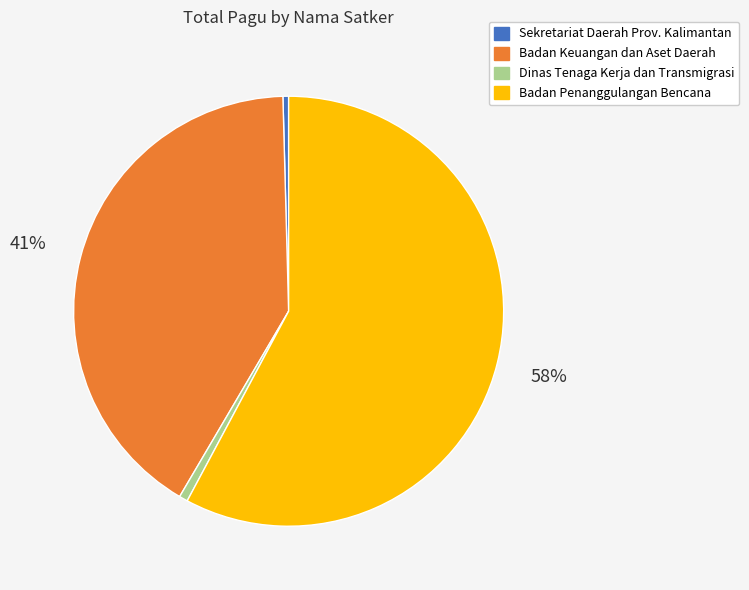

Which slice is the largest?

Badan Penanggulangan Bencana